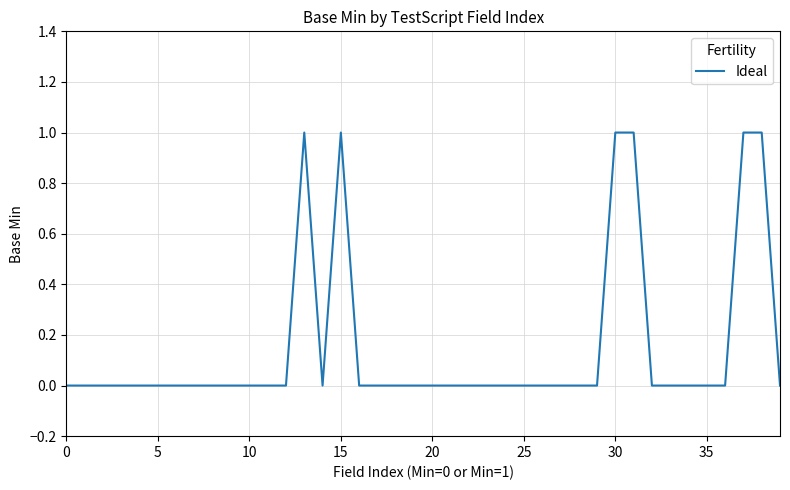

True or false: there are more than 0 points higher than both neighbors.

True